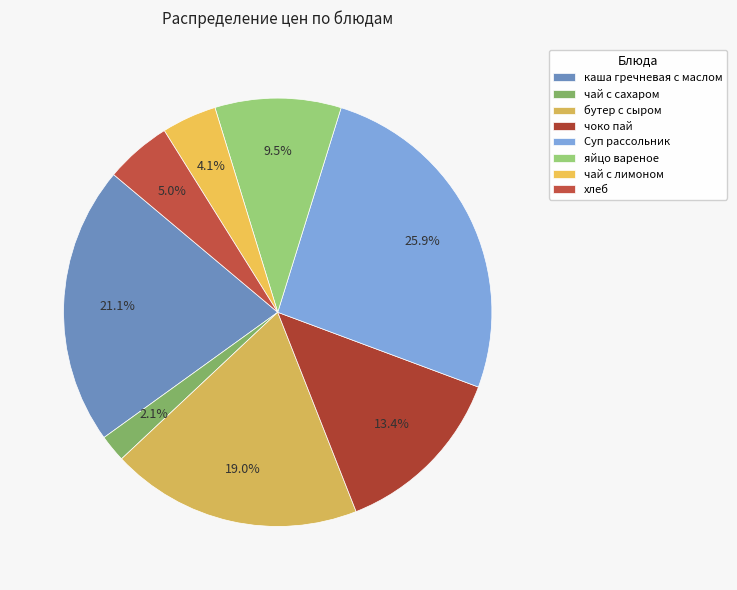

Rank the categories by value from lowest to highest.

чай с сахаром, чай с лимоном, хлеб, яйцо вареное, чоко пай, бутер с сыром, каша гречневая с маслом, Суп рассольник